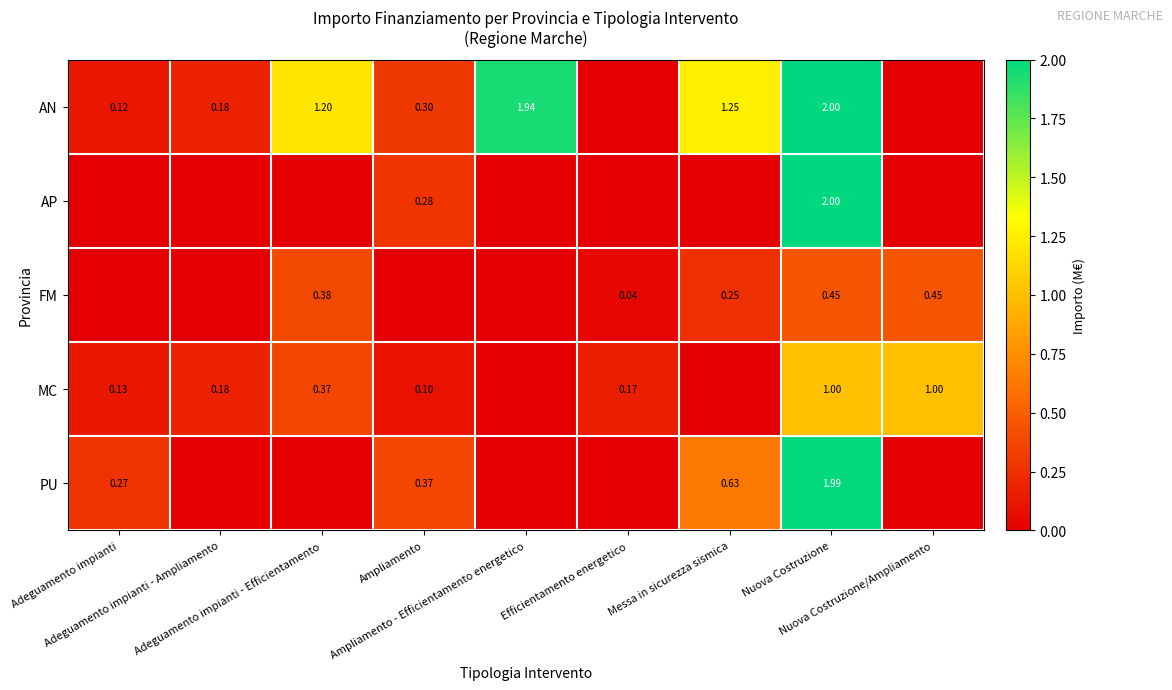

At which category is the sum across all series the highest?

Nuova Costruzione